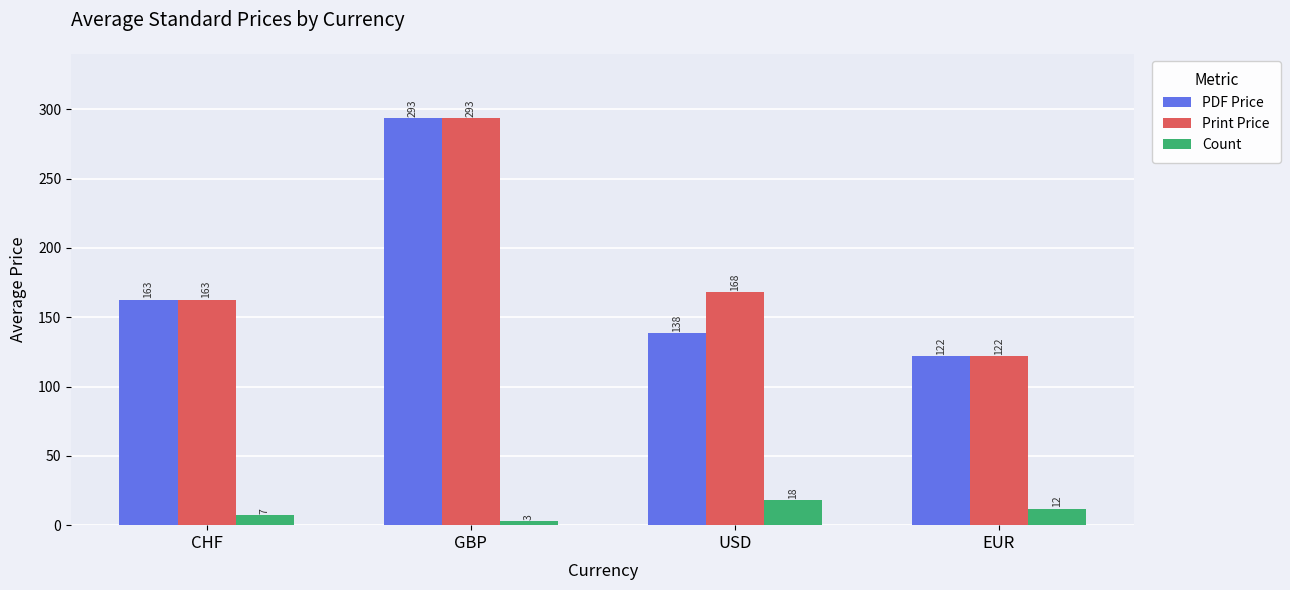

Count the Count values in the range 7 to 18.

3